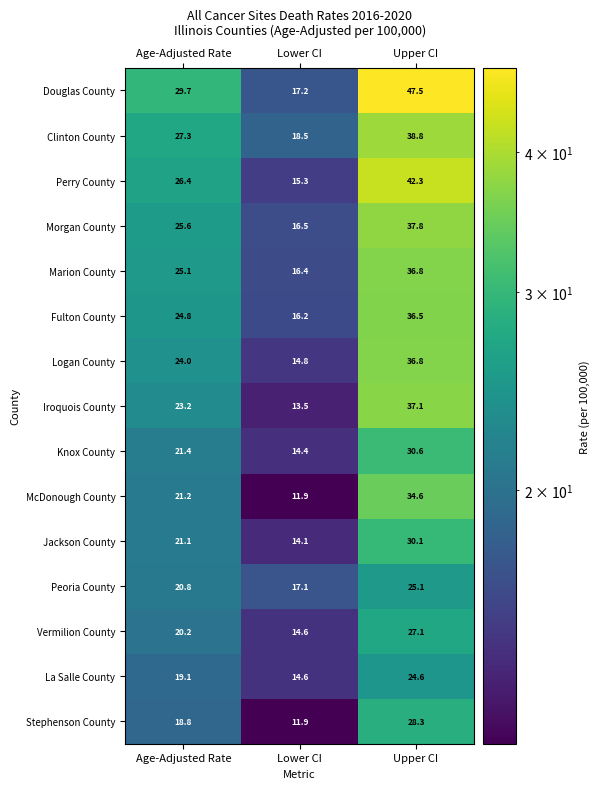

What is the maximum value shown in the chart?

47.5